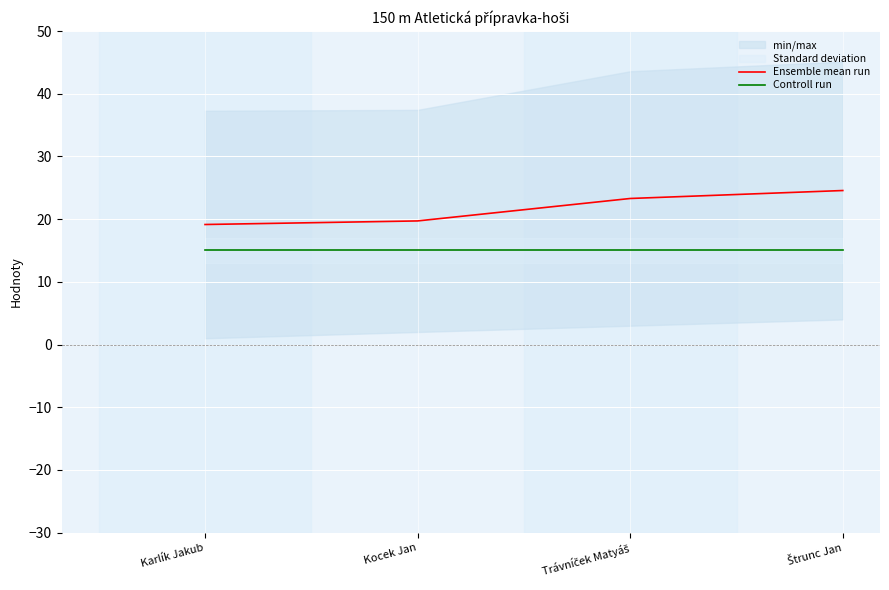

List the labels in order of Ensemble mean run value, smallest first.

Karlík Jakub, Kocek Jan, Trávníček Matyáš, Štrunc Jan